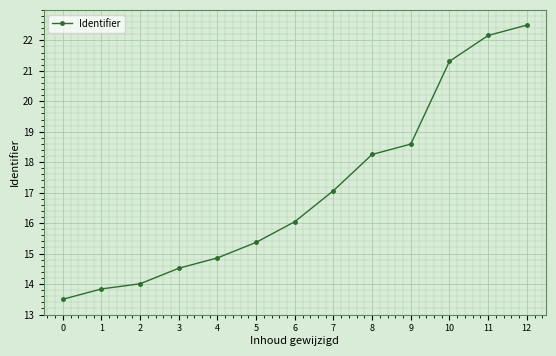

Which label corresponds to the largest value in the chart?

12